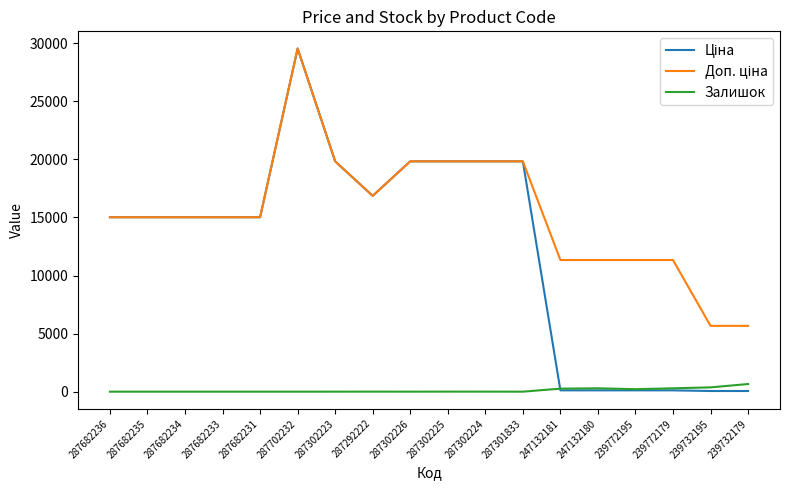

What is the difference between the highest and lowest values at 287682235?

15019.2